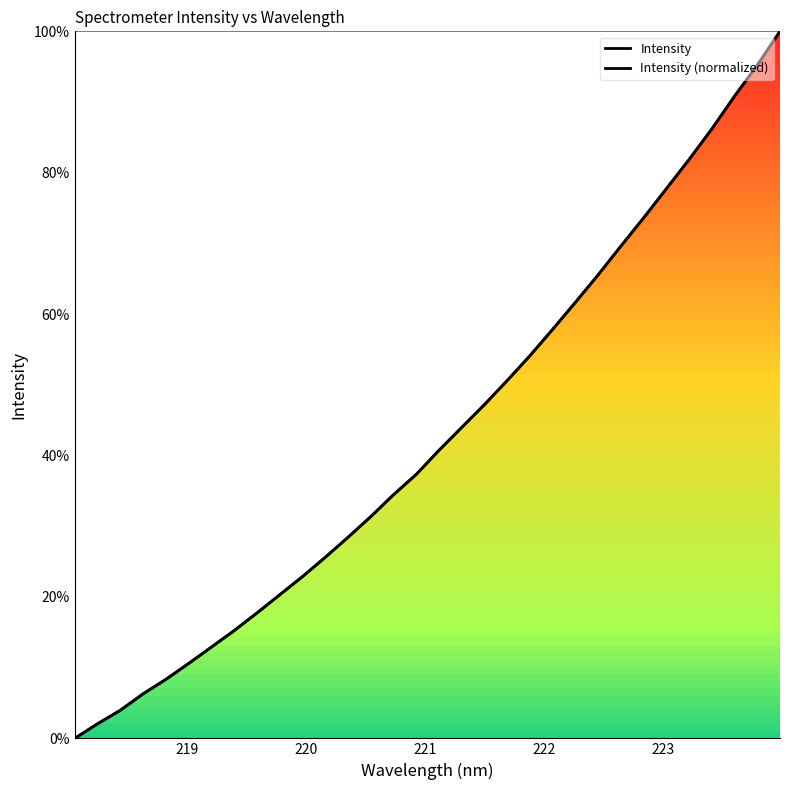

True or false: Intensity and Intensity (normalized) cross at least once.

False